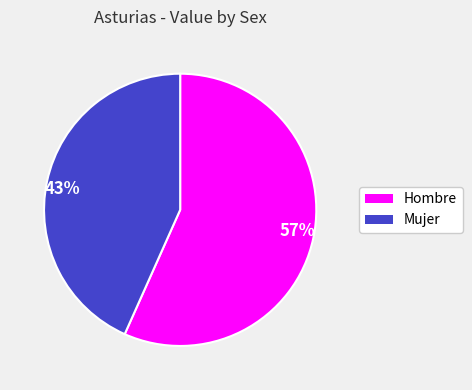

Approximately how many times larger is the value at 43% compared to 57%?

0.8